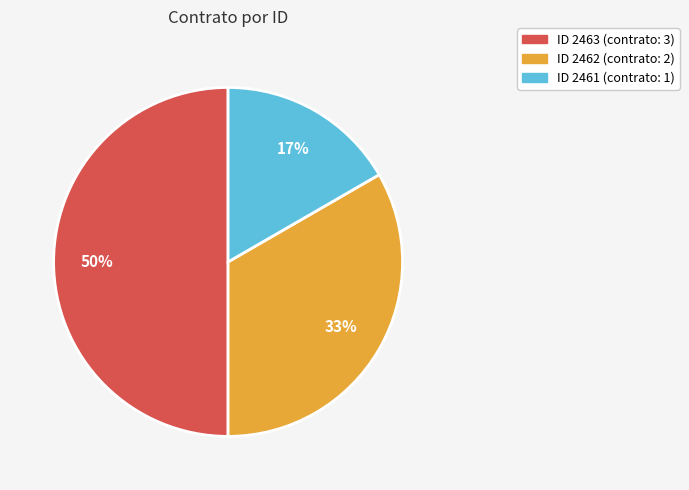

To the nearest percent, what is the difference between the largest and smallest slice percentages?

33%